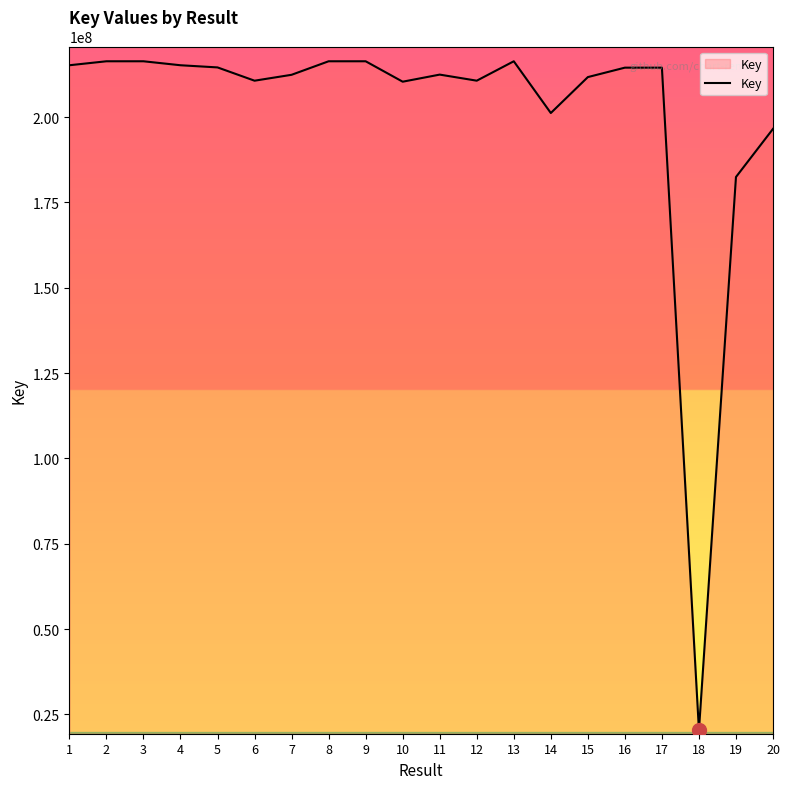

What is the difference between the second highest and second lowest values?

33905285